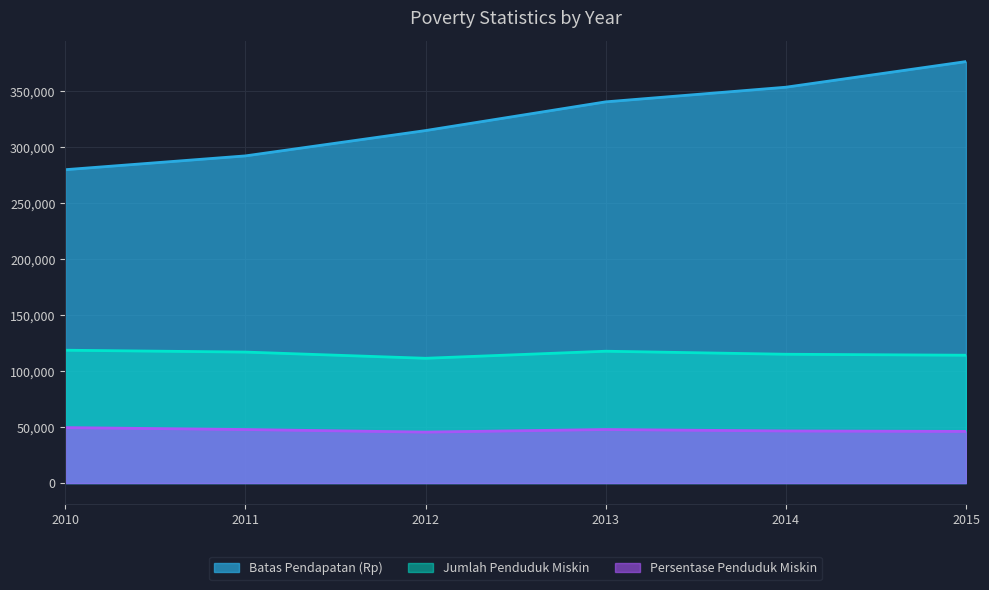

List the labels in order of Persentase Penduduk Miskin value, smallest first.

2012, 2015, 2014, 2011, 2013, 2010